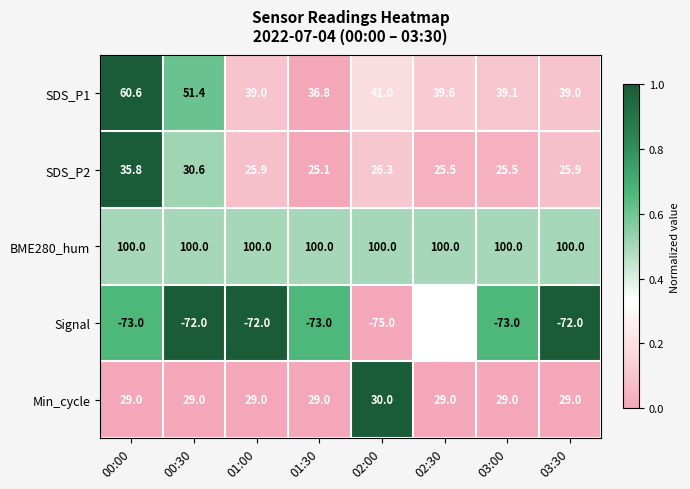

Is it true that Min_cycle equals 29.0 at 03:30?

True